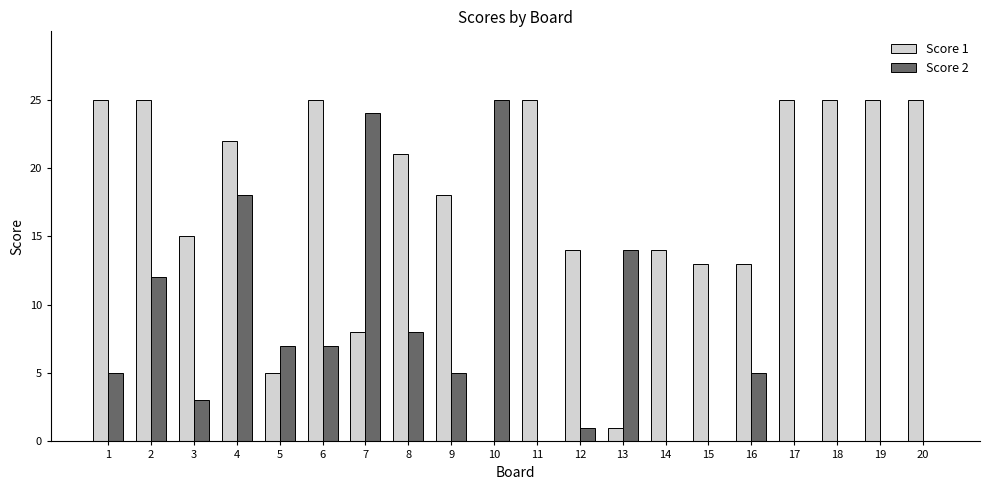

The value of Score 1 at 5 is 5. True or false?

True